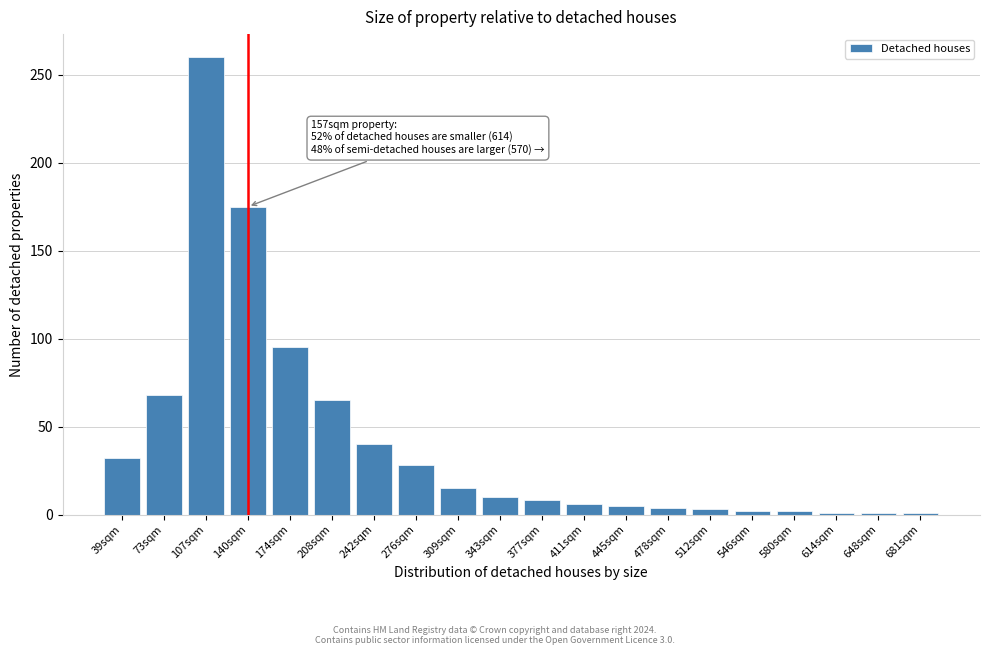

True or false: the data shows 1 at 648sqm.

True